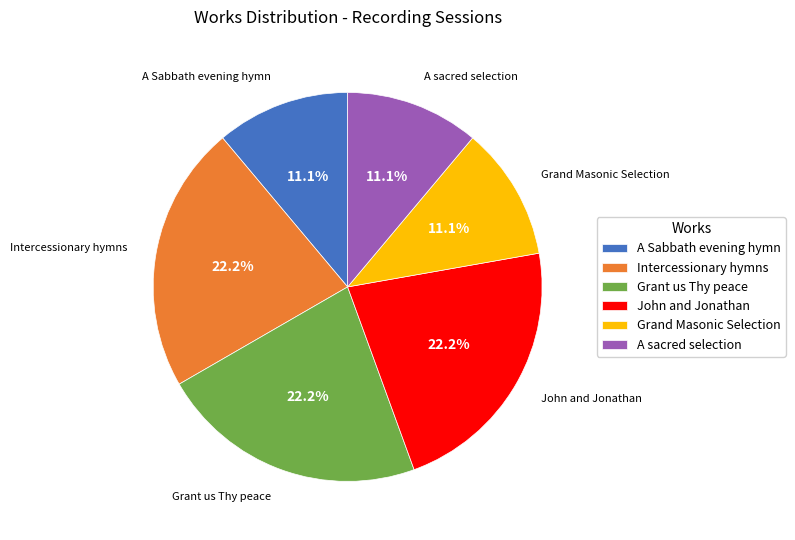

What percentage do A sacred selection and Grand Masonic Selection together represent?

22.2%